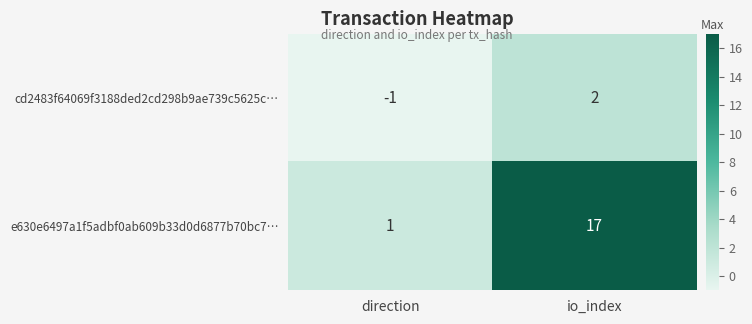

Reading left to right, what are all the values shown in this chart?

cd2483f64069f3188ded2cd298b9ae739c5625c…: direction=-1	io_index=2
e630e6497a1f5adbf0ab609b33d0d6877b70bc7…: direction=1	io_index=17